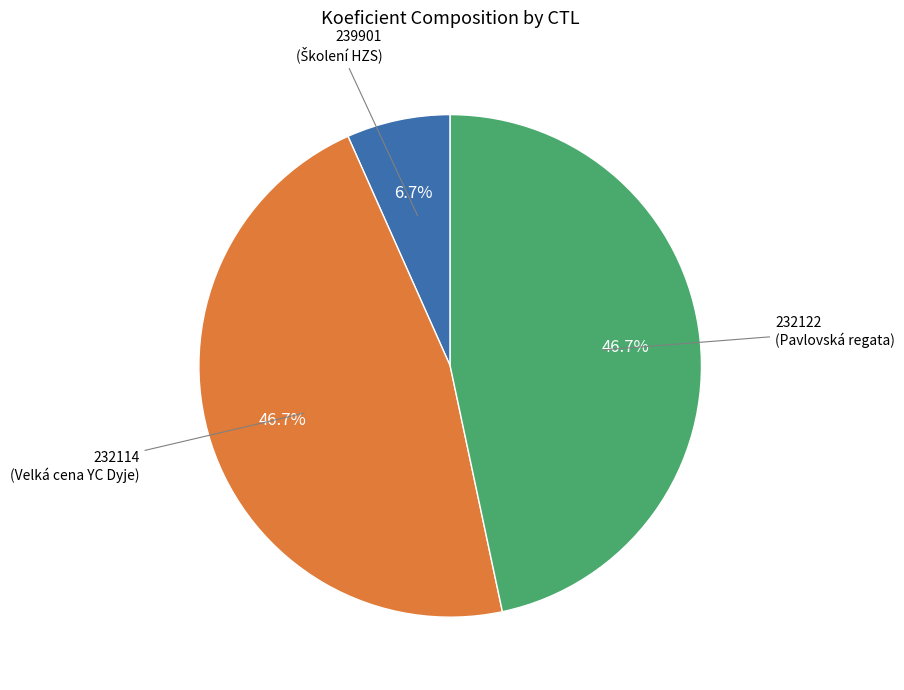

Does any single category account for the majority?

No